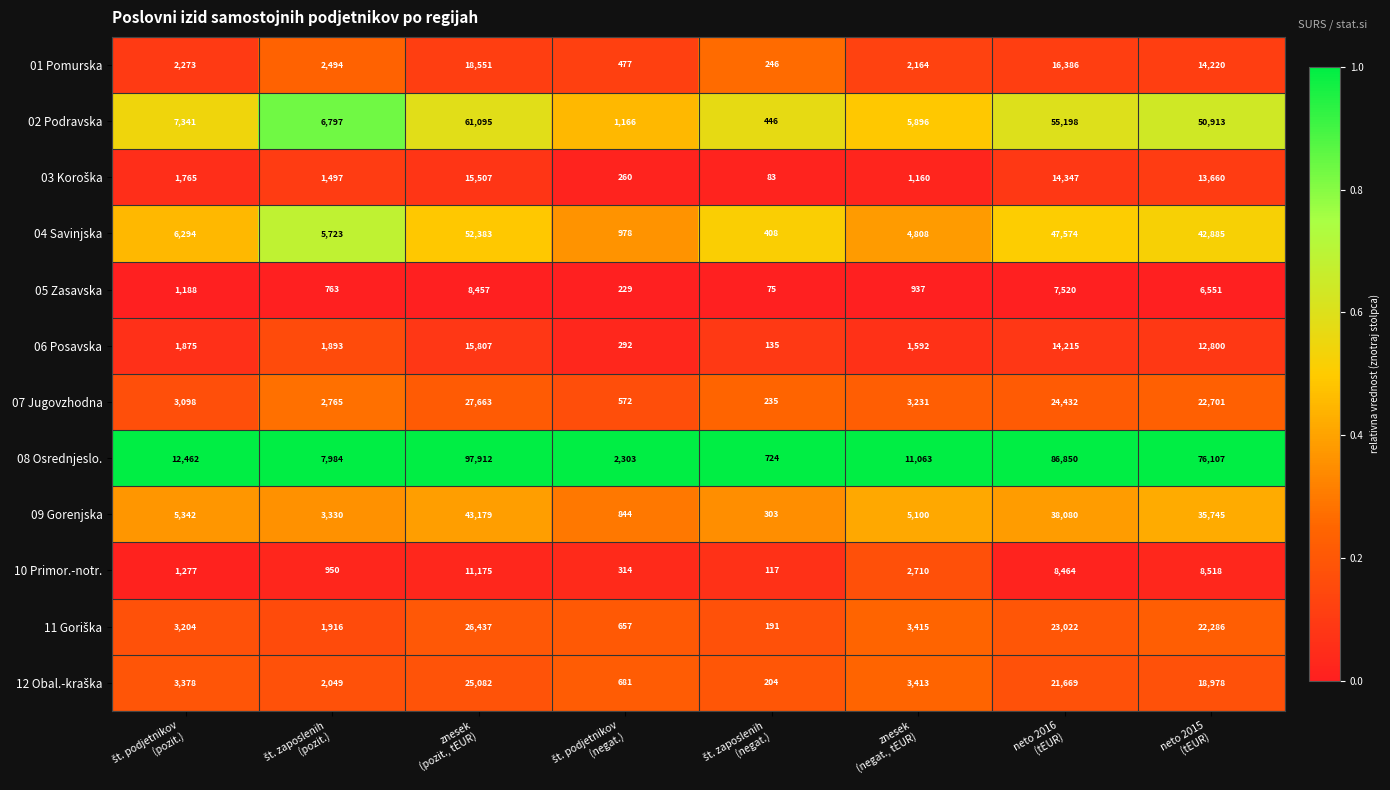

What is the difference between the second highest and second lowest values in the 08 Osrednjeslo. series?

84547